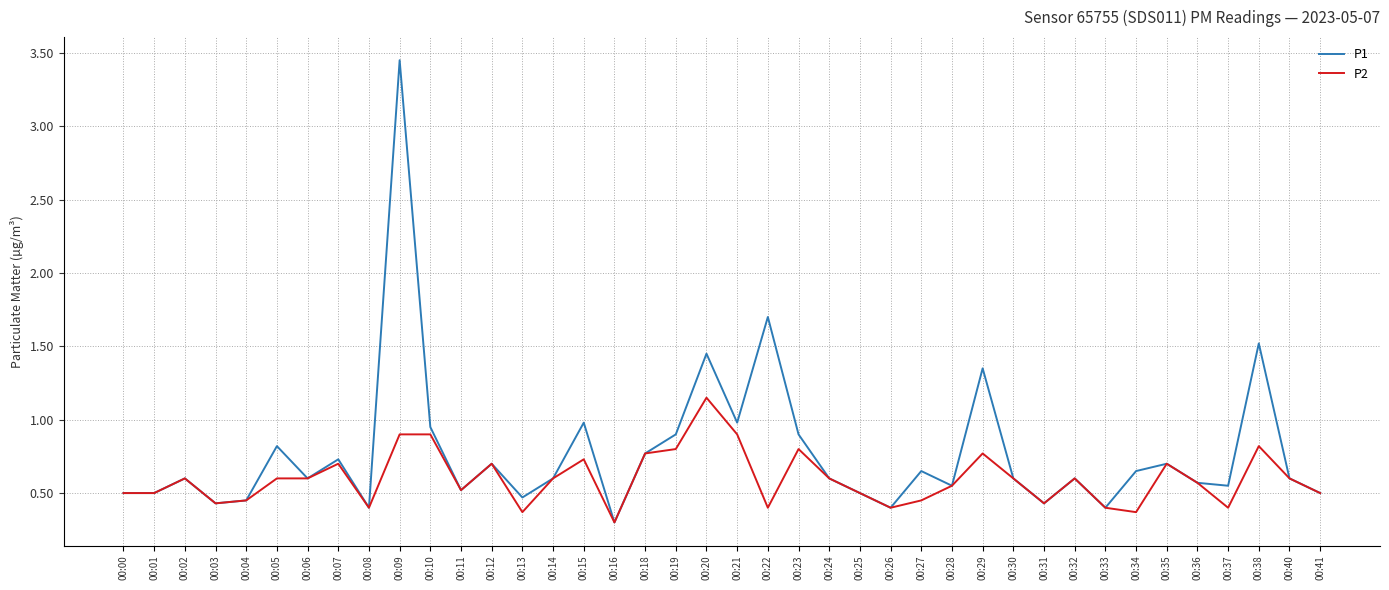

Which series has the widest spread of values?

P1